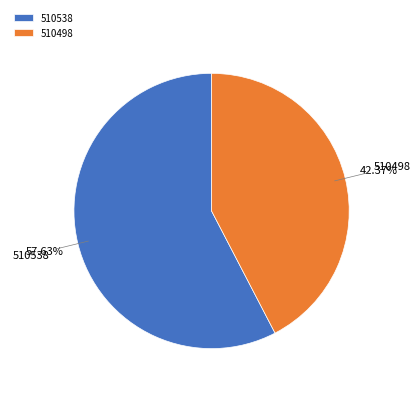

To the nearest percent, what portion does 510538 represent?

58%